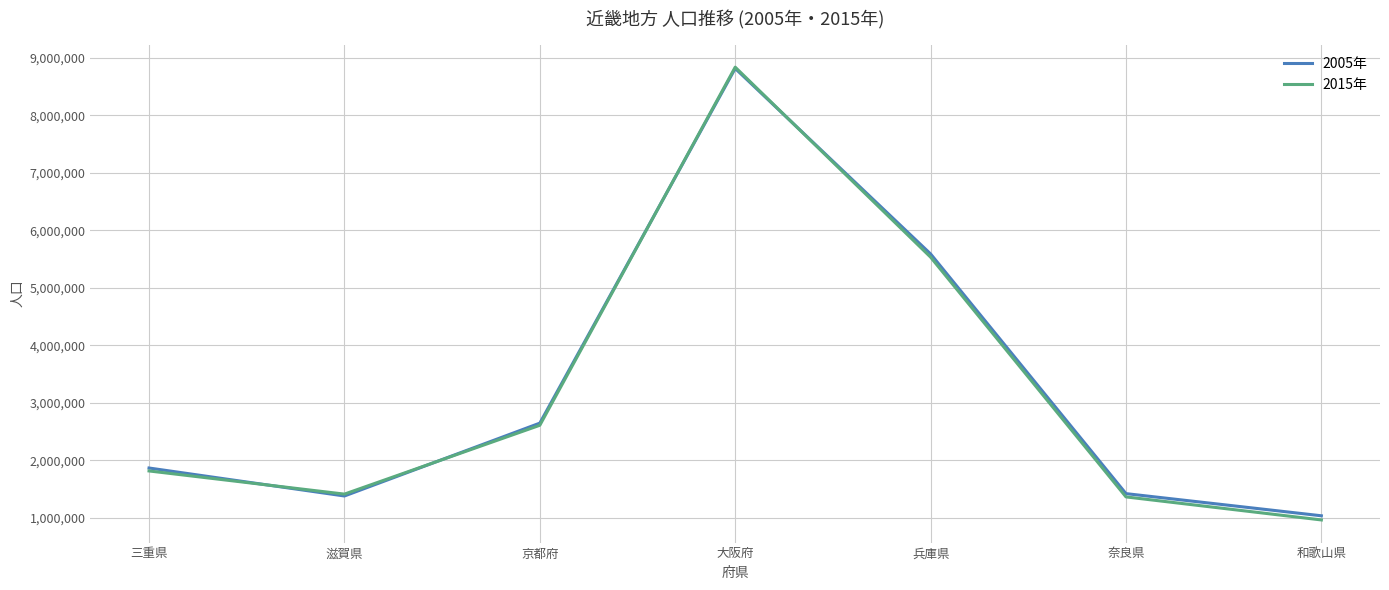

Between 三重県 and 大阪府, which series saw the biggest shift?

2015年